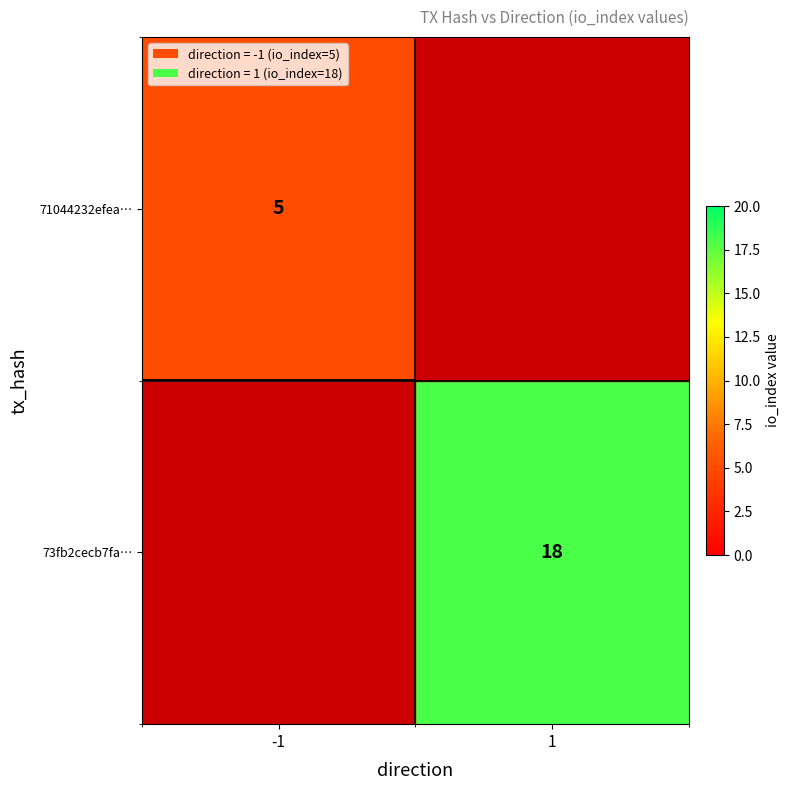

Is it true that 73fb2cecb7fa… equals 18 at 1?

True